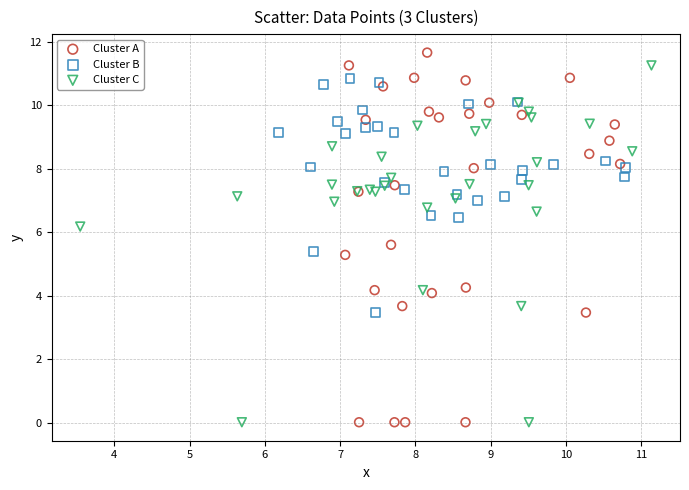

Which series has the largest Y range (max minus min)?

Cluster A